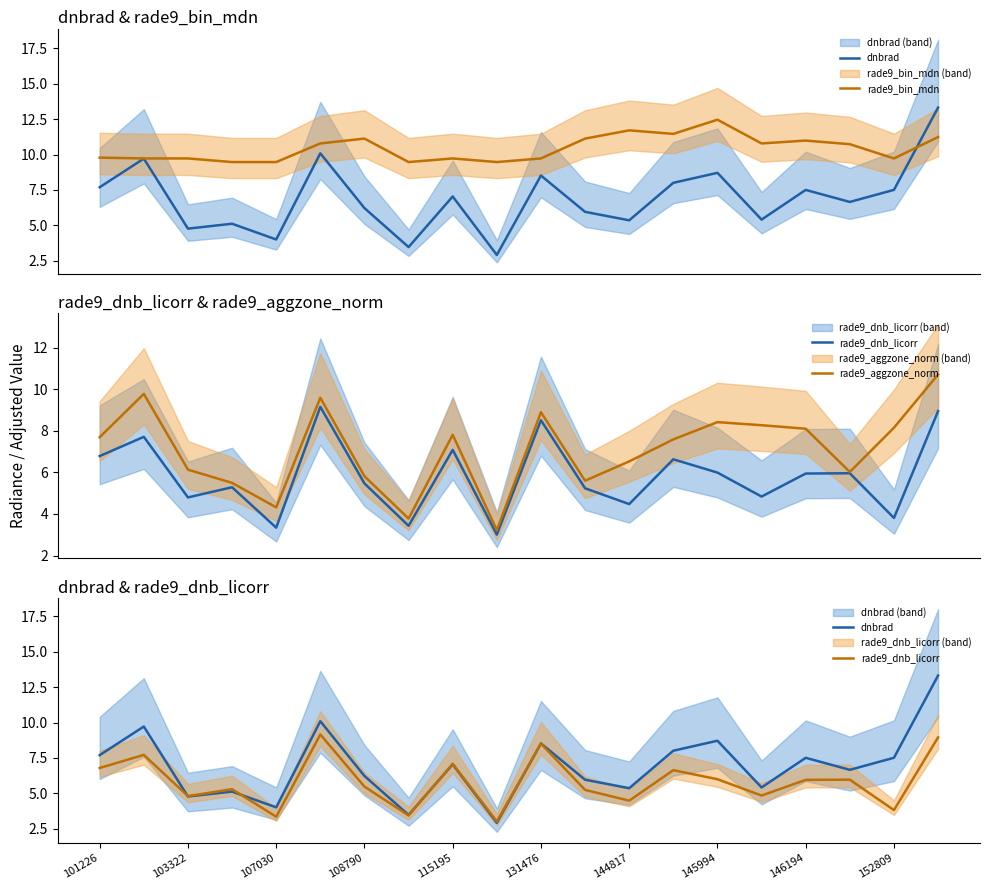

True or false: rade9_dnb_licorr has more than 2 interior local peaks.

True